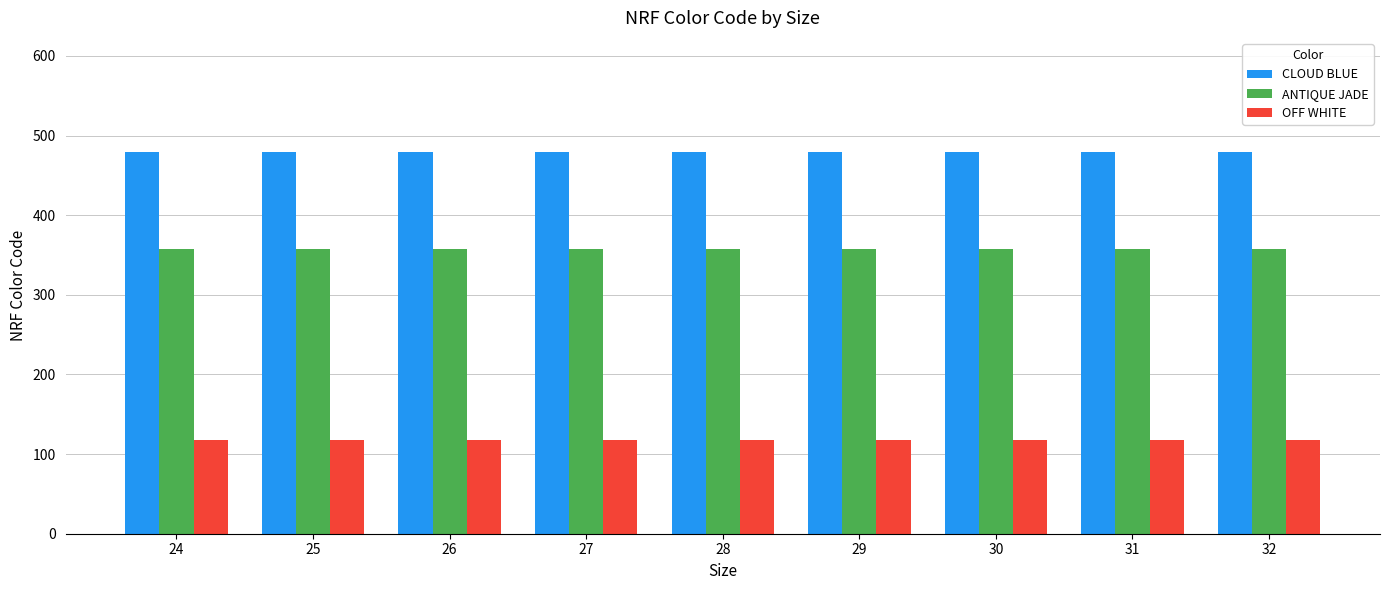

What is the difference between the highest and lowest values at 24?

361